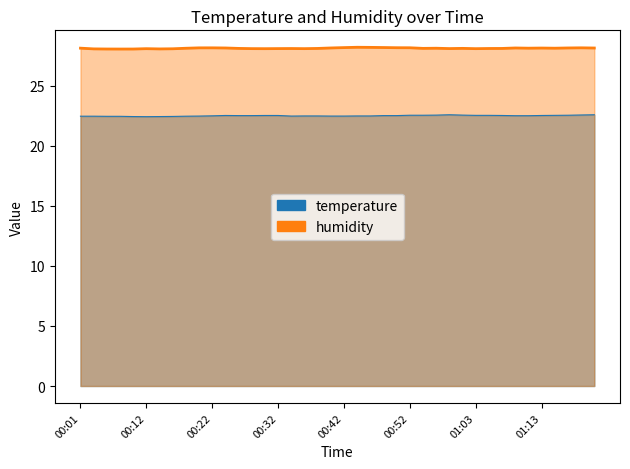

True or false: the data shows 36.5 at 00:32.

False